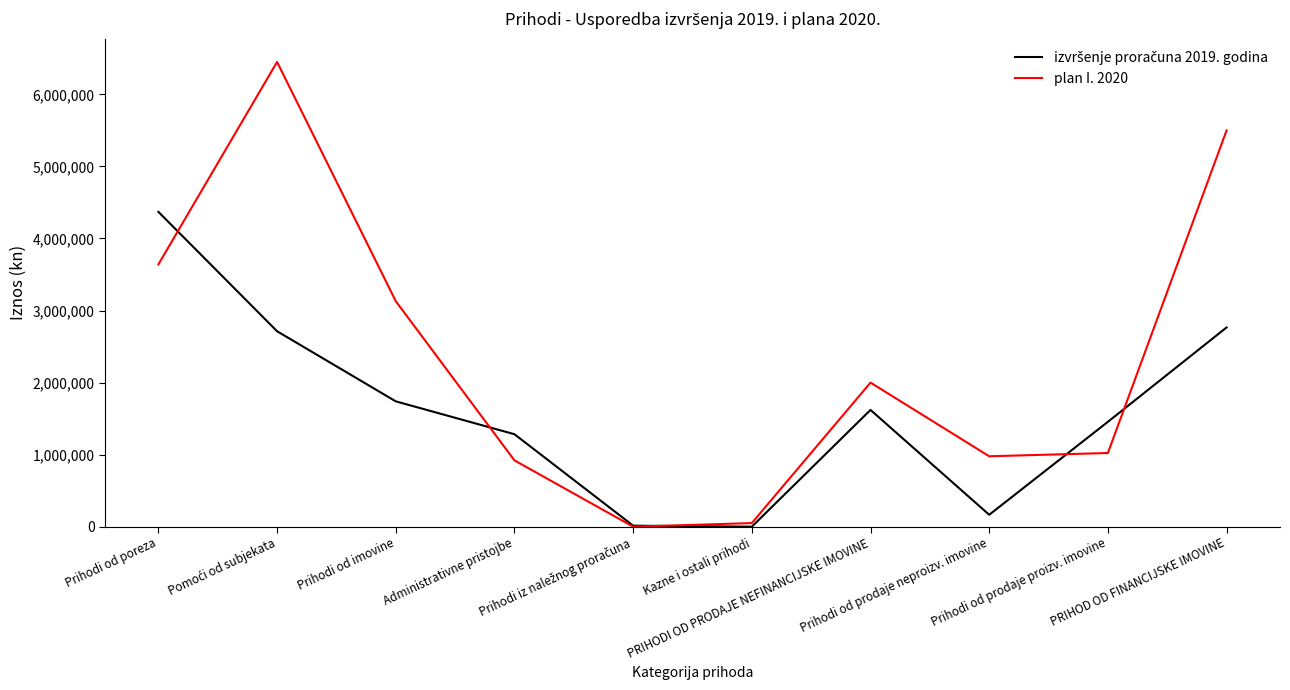

How many distinct data groups are displayed?

2